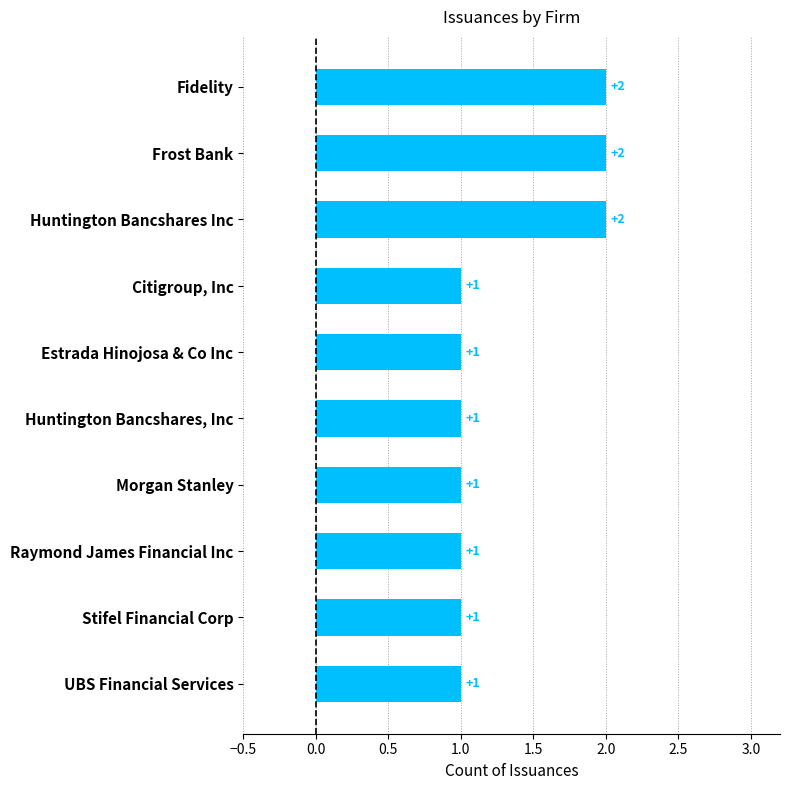

What is the ratio of the value at Huntington Bancshares, Inc to the value at Huntington Bancshares Inc?

0.5